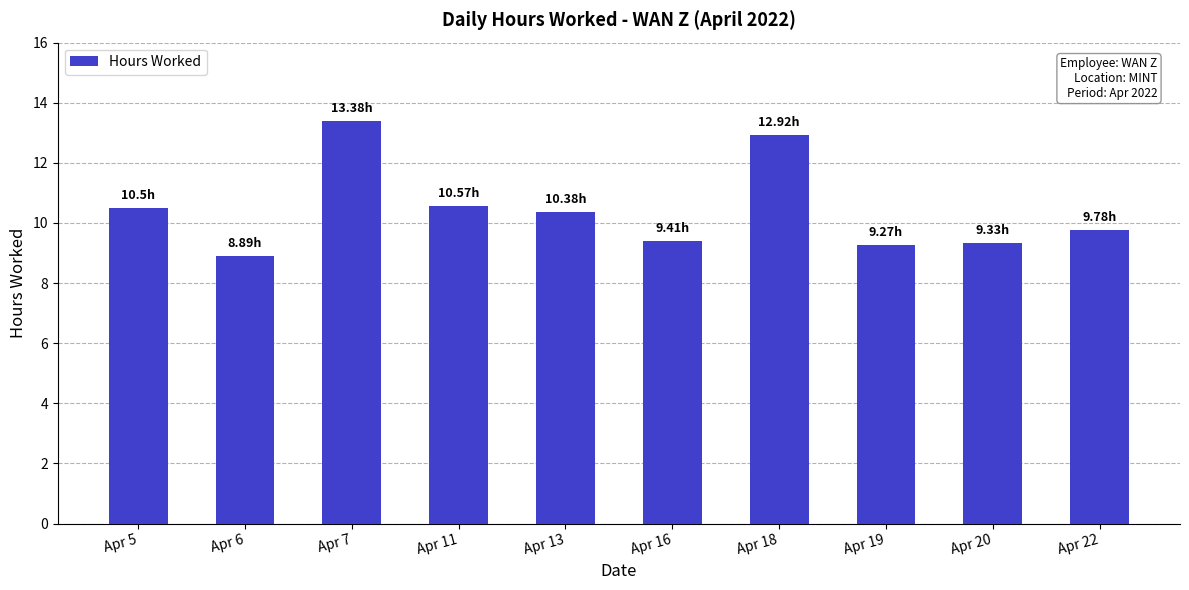

What is the minimum value shown in the chart?

8.9